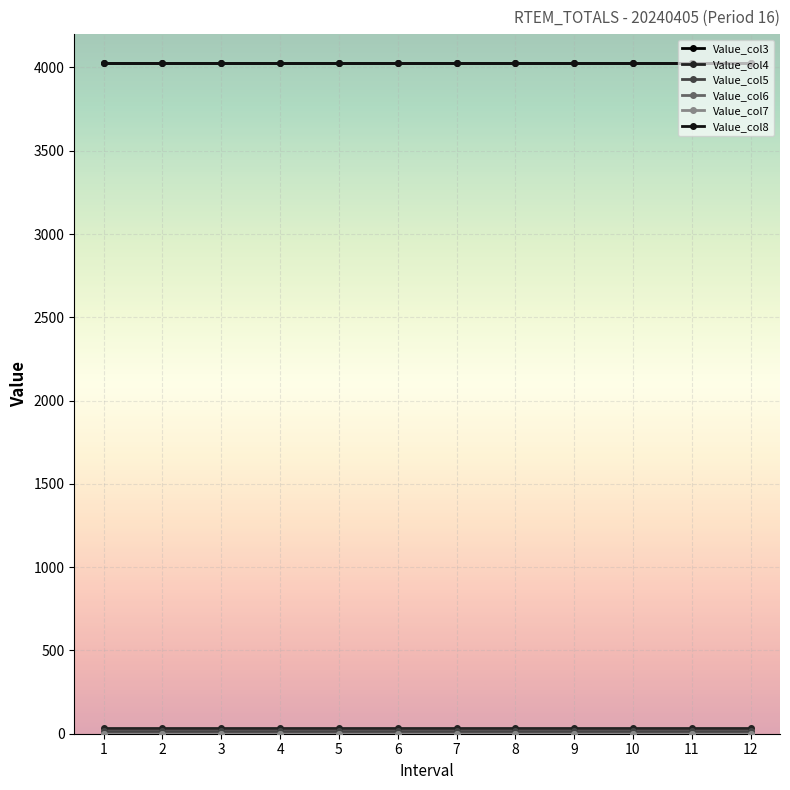

Reading left to right, what are all the values shown in this chart?

Value_col3: 1=4029.0	2=4029.0	3=4029.0	4=4029.0	5=4029.0	6=4029.0	7=4029.0	8=4029.0	9=4029.0	10=4029.0	11=4029.0	12=4029.0
Value_col4: 1=31.8	2=31.8	3=31.8	4=31.8	5=31.8	6=31.8	7=31.8	8=31.8	9=31.8	10=31.8	11=31.8	12=31.8
Value_col5: 1=19.2	2=19.2	3=19.2	4=19.2	5=19.2	6=19.2	7=19.2	8=19.2	9=19.2	10=19.2	11=19.2	12=19.2
Value_col6: 1=0.0	2=0.0	3=0.0	4=0.0	5=0.0	6=0.0	7=0.0	8=0.0	9=0.0	10=0.0	11=0.0	12=0.0
Value_col7: 1=0.0	2=0.0	3=0.0	4=0.0	5=0.0	6=0.0	7=0.0	8=0.0	9=0.0	10=0.0	11=0.0	12=0.0
Value_col8: 1=4029.0	2=4029.0	3=4029.0	4=4029.0	5=4029.0	6=4029.0	7=4029.0	8=4029.0	9=4029.0	10=4029.0	11=4029.0	12=4029.0